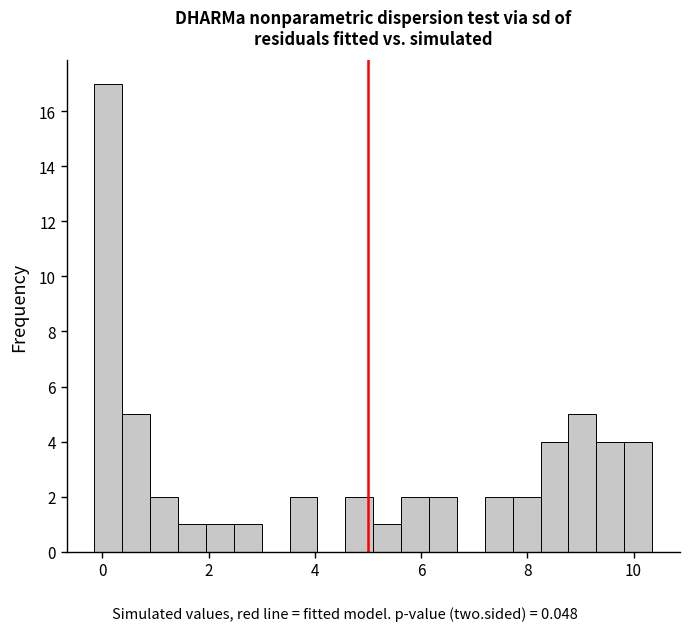

Around what value on the x-axis is the tallest bar? Give the approximate position of its centre, as read against the axis.

0.2